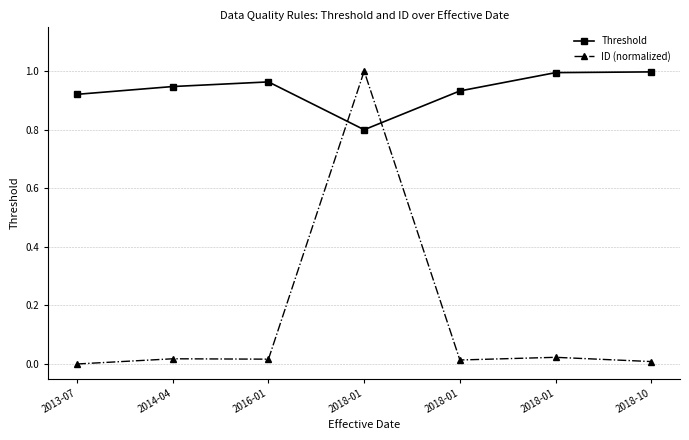

What is the total value across all series at 2016-01?

1.0